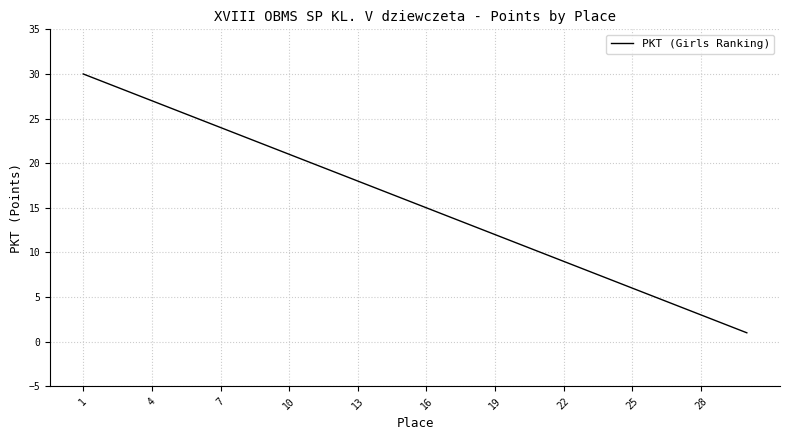

What is the maximum value shown in the chart?

30